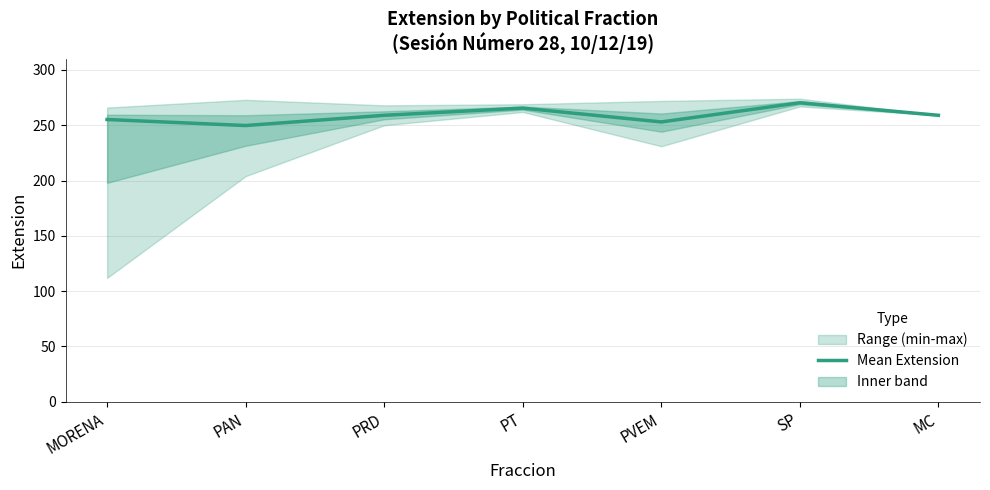

Rank the categories by value from lowest to highest.

PAN, PVEM, MORENA, PRD, MC, PT, SP